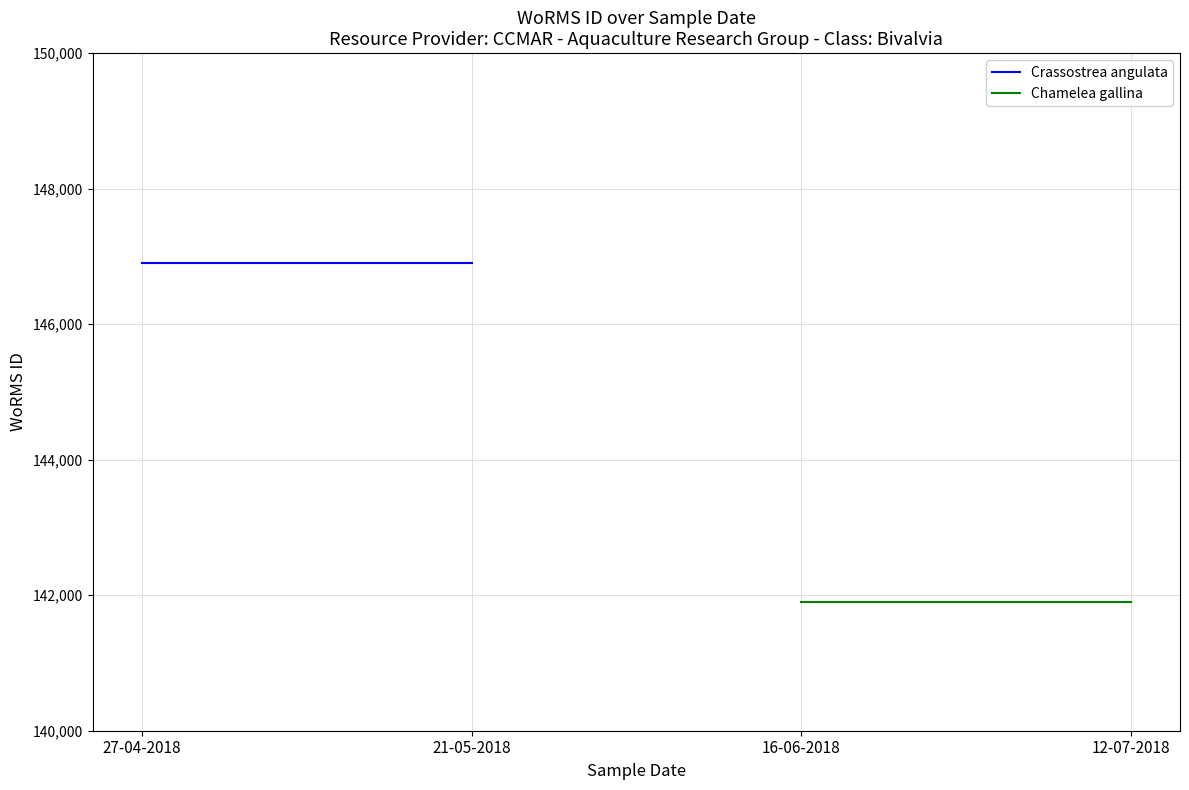

Between 27-04-2018 and 21-05-2018, which series saw the biggest shift?

Crassostrea angulata